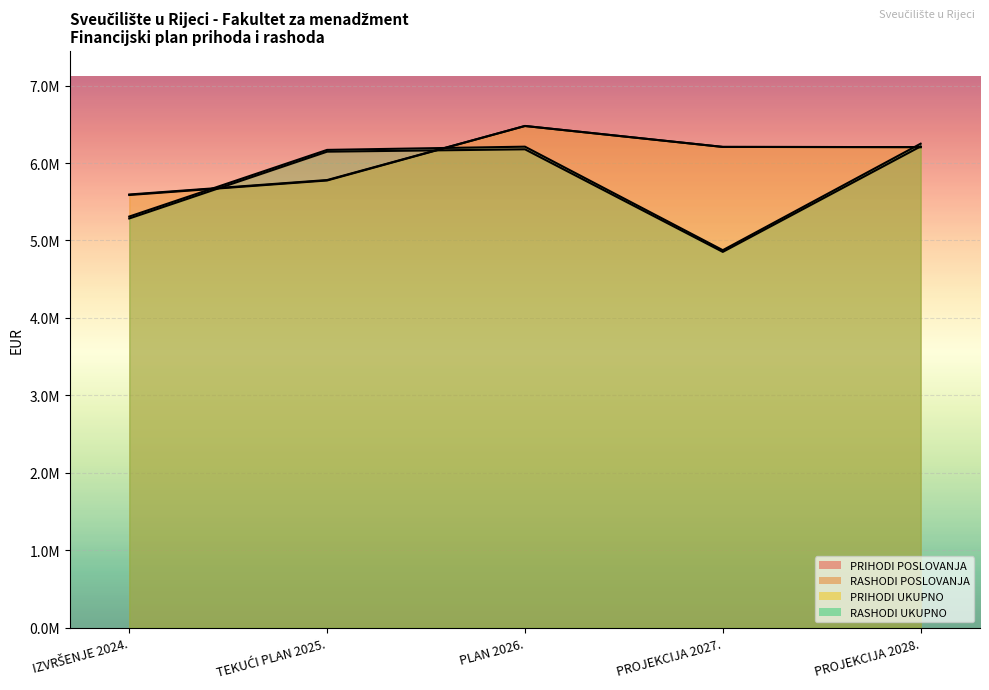

True or false: PRIHODI POSLOVANJA has more than 1 points higher than both neighbors.

False